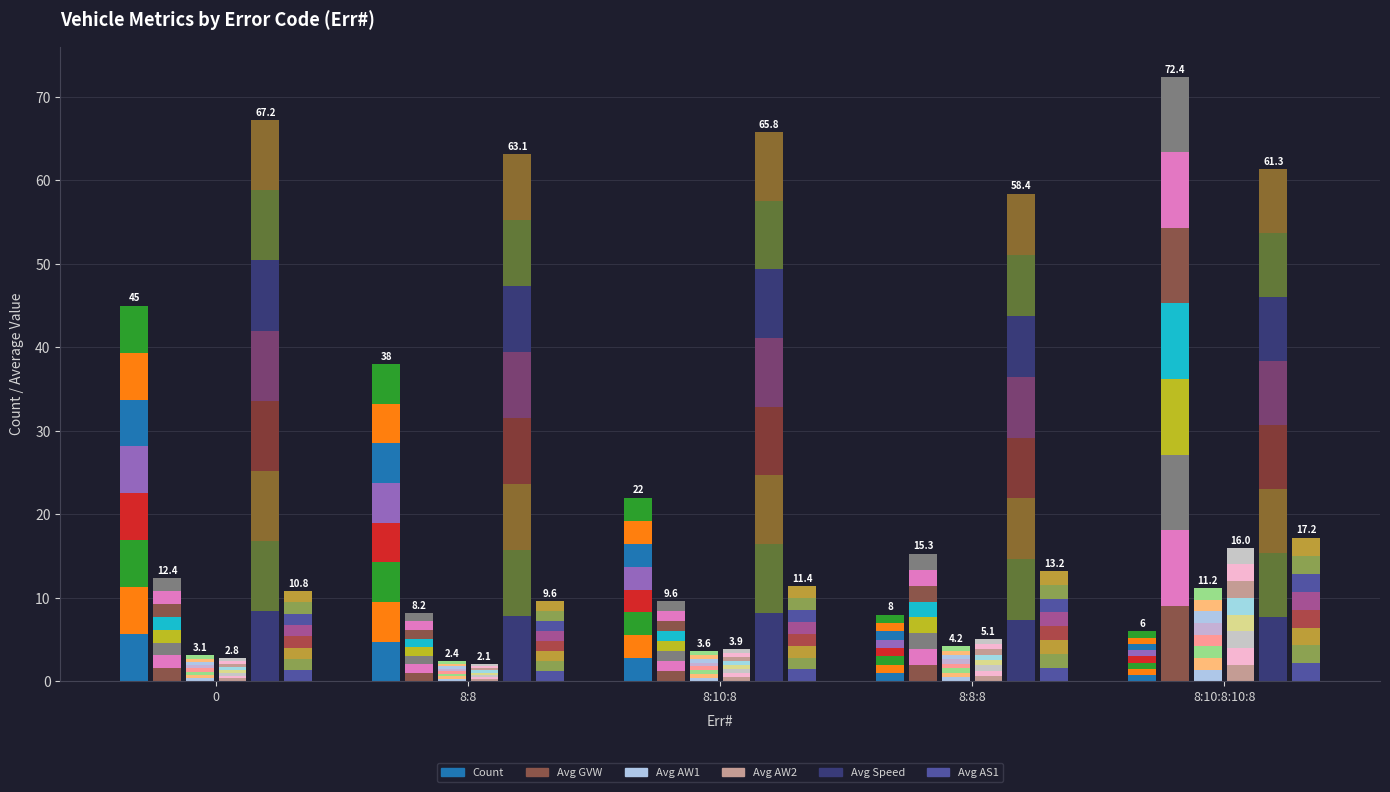

At which label is Avg AW1 seg0 closest to 0?

8:8